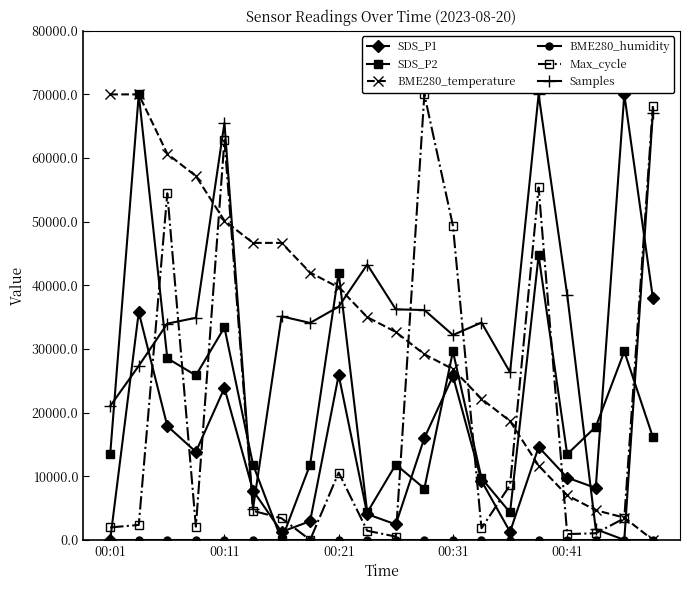

True or false: BME280_temperature has more than 2 points higher than both neighbors.

False